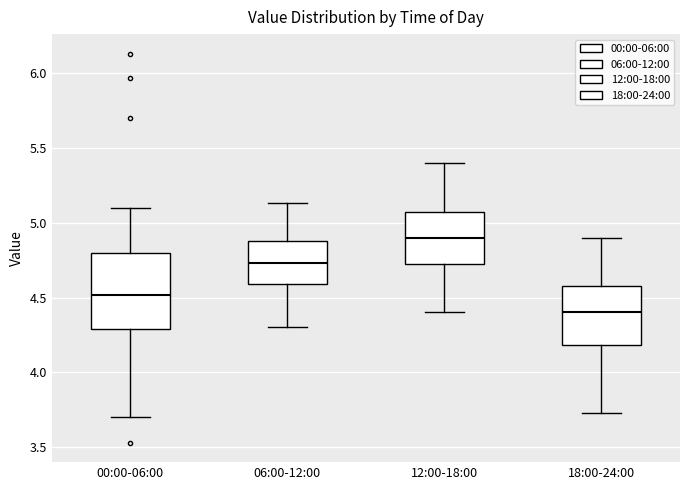

Comparing the boxes themselves (not the whiskers), which one is the tallest?

00:00-06:00